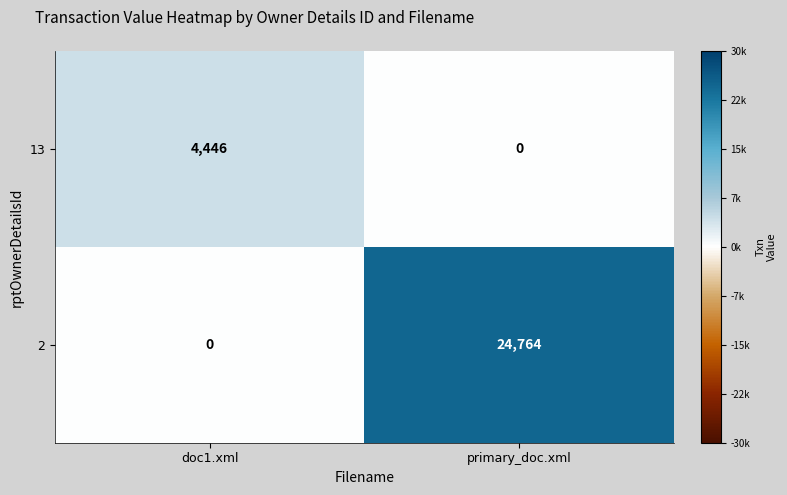

How many series are shown in this chart?

2